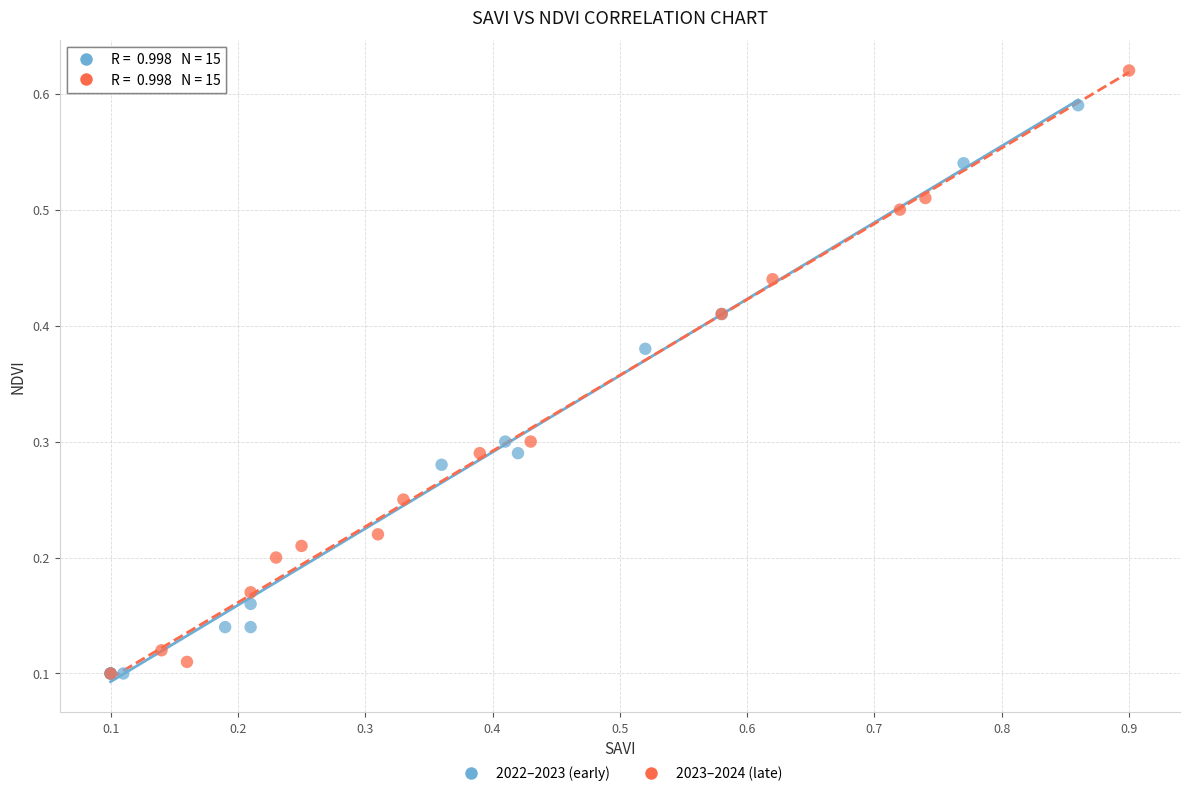

Which series has the largest Y range (max minus min)?

2023–2024 (late)